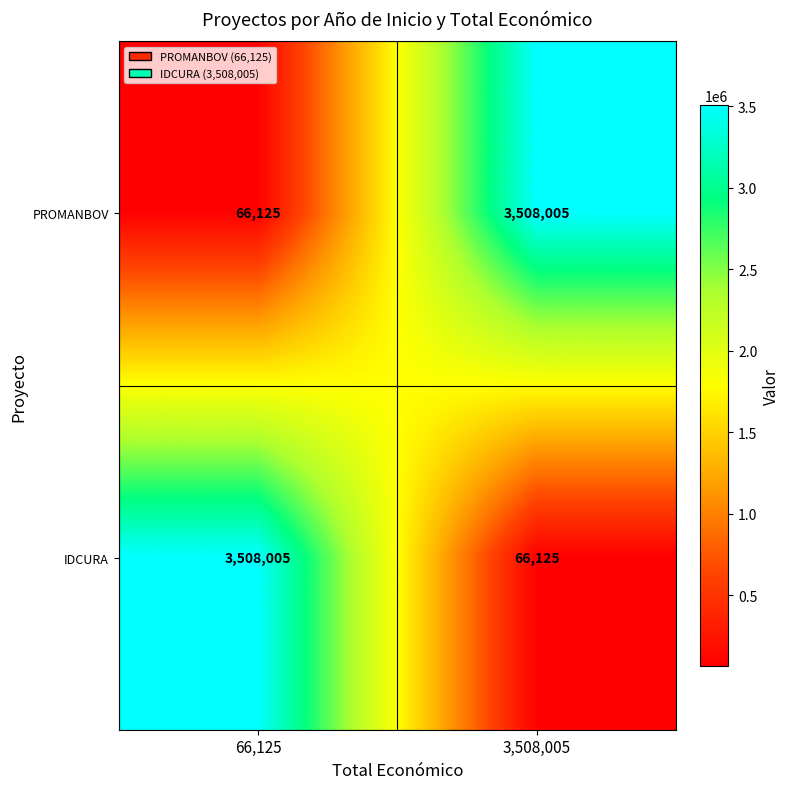

What is the sum of the IDCURA values at 66,125 and 3,508,005?

3574130